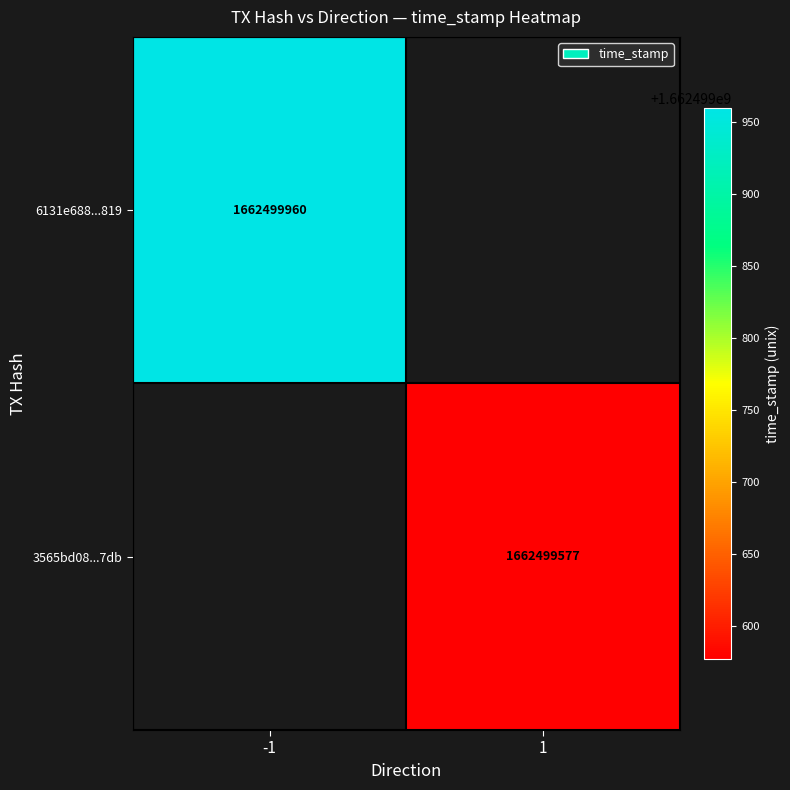

Reading left to right, list all the values displayed in this chart.

6131e688239c6a6e67811fbeb2271cd50bda819: 0=-1	1=1662499960
3565bd08040532c0ccc952ac8942a80f43145db: 0=1	1=1662499577